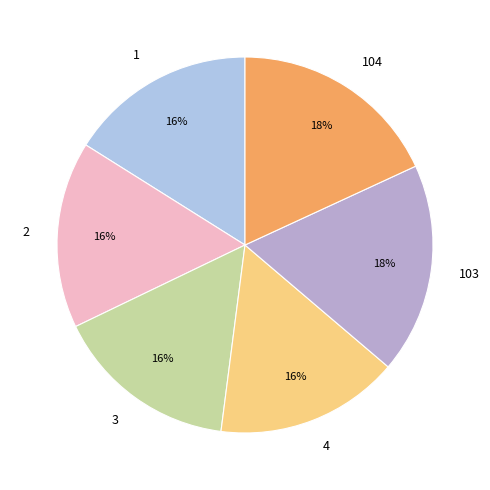

The 103 slice represents 10% of the pie. True or false?

False